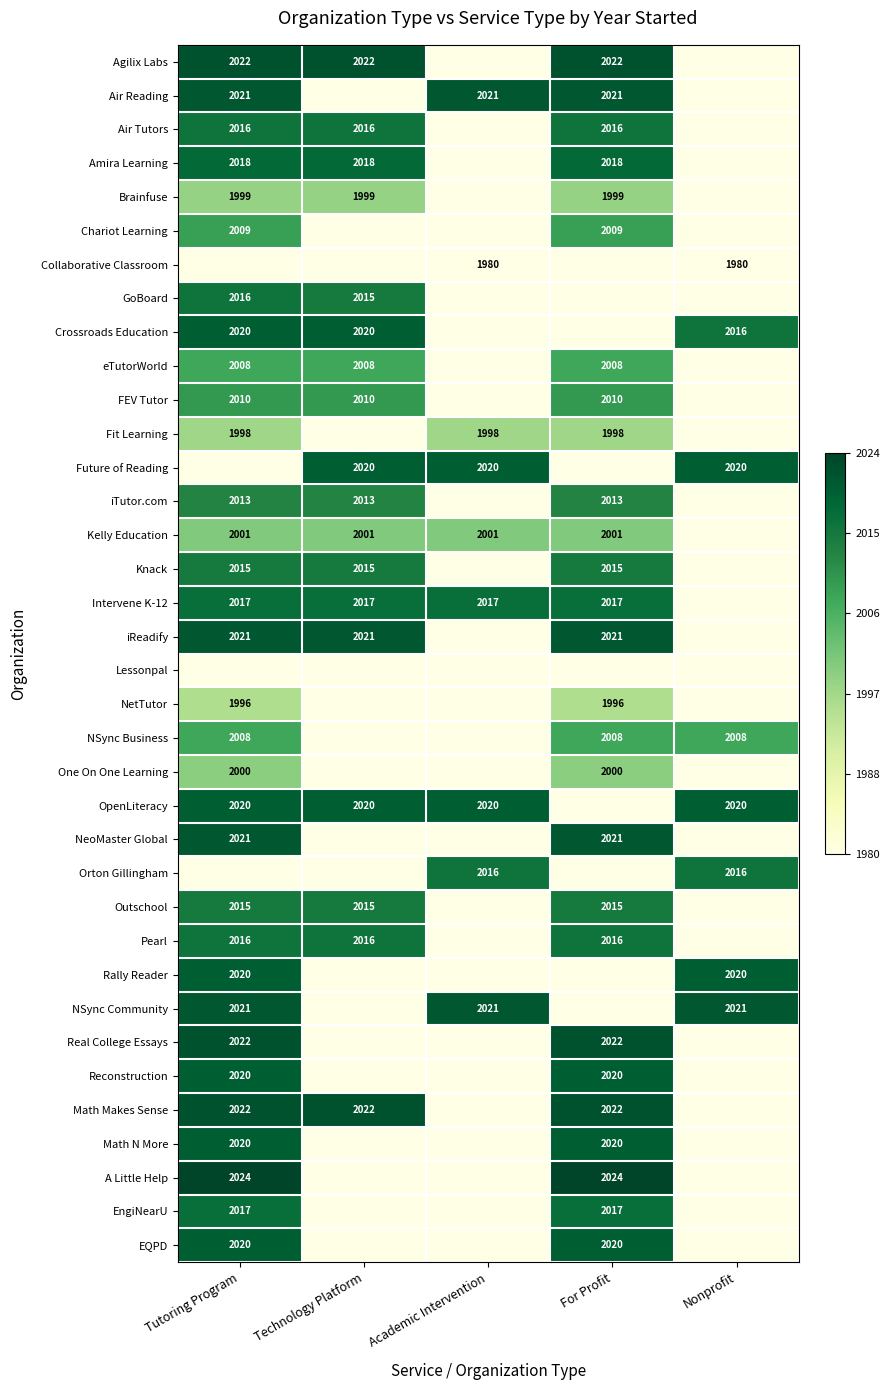

True or false: Brainfuse has a value of 1999 at Tutoring Program.

True